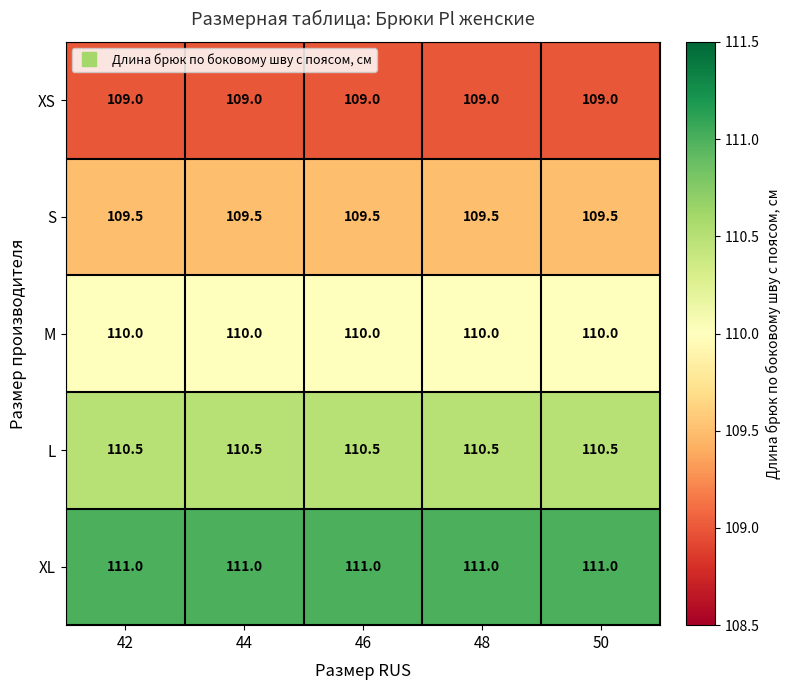

What is the sum of all S values?

547.5